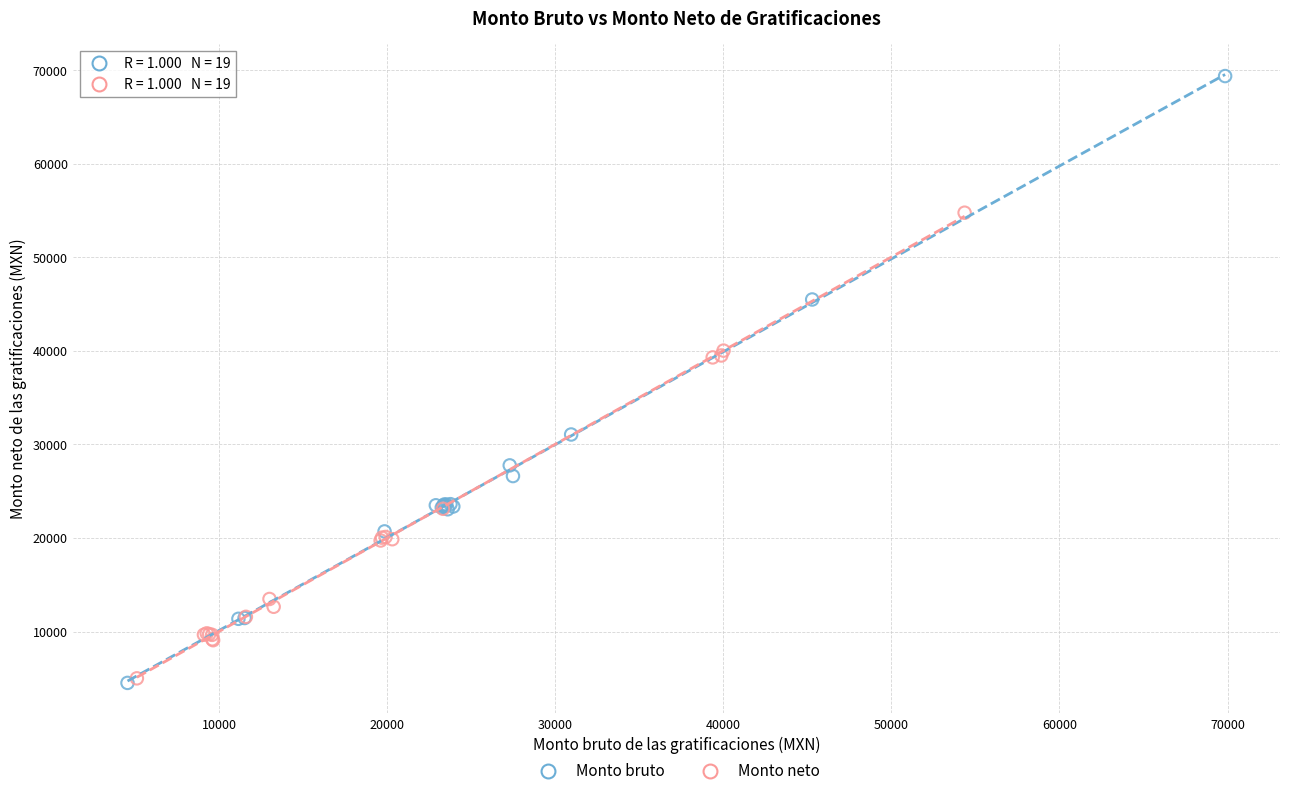

Which series has the largest Y range (max minus min)?

Monto bruto